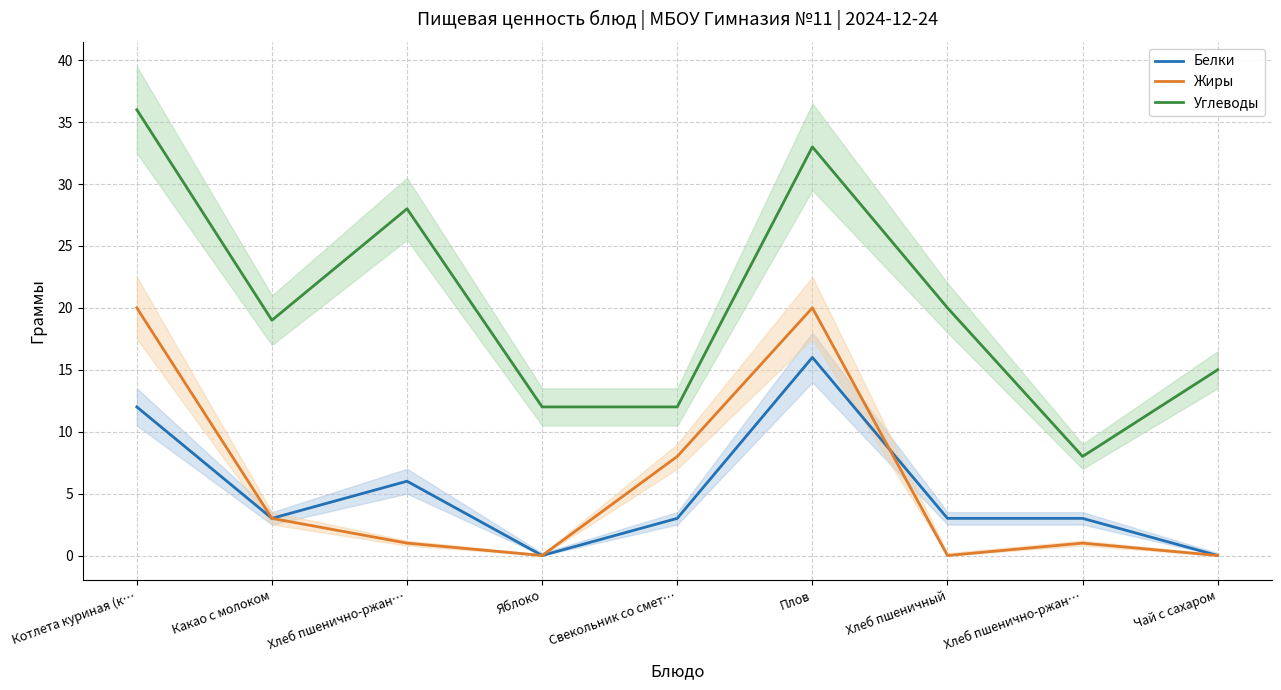

How many data points in Белки are above 3?

3